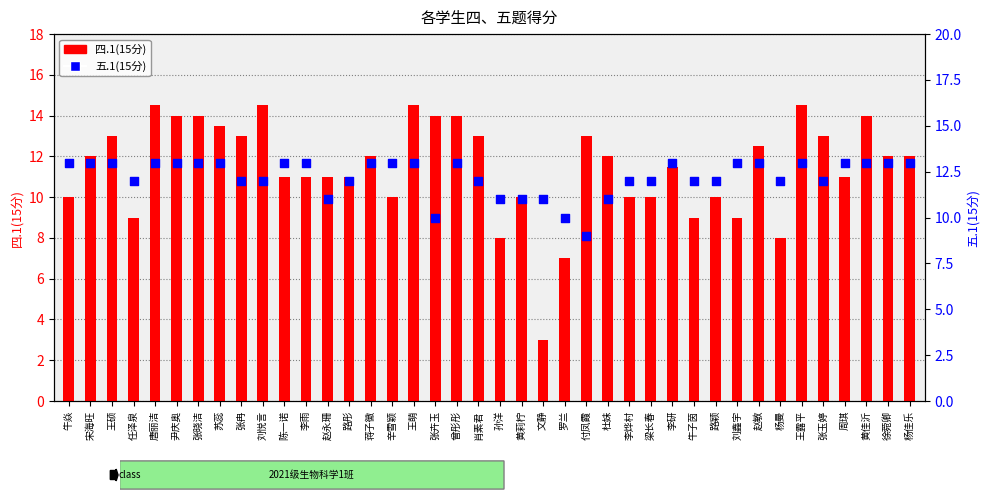

At which category is the sum across all series the highest?

唐丽洁